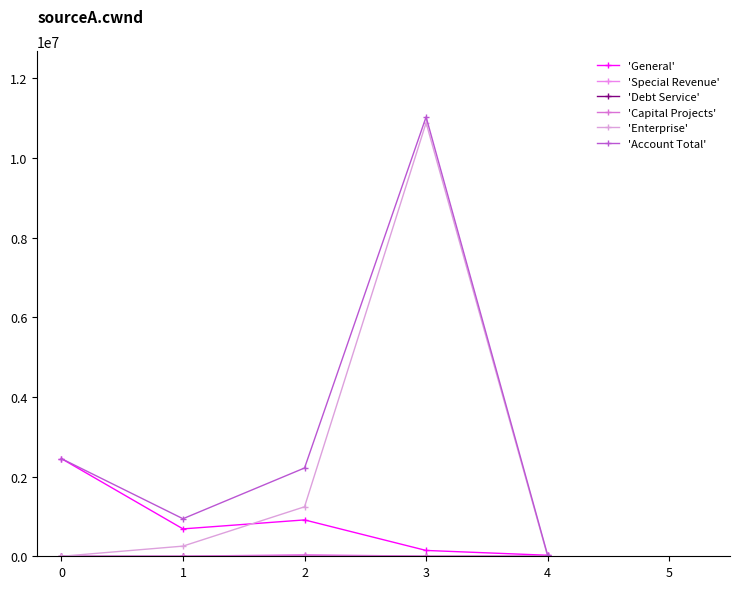

What is the value of the 'Enterprise' point at the 2nd from the left?

255054